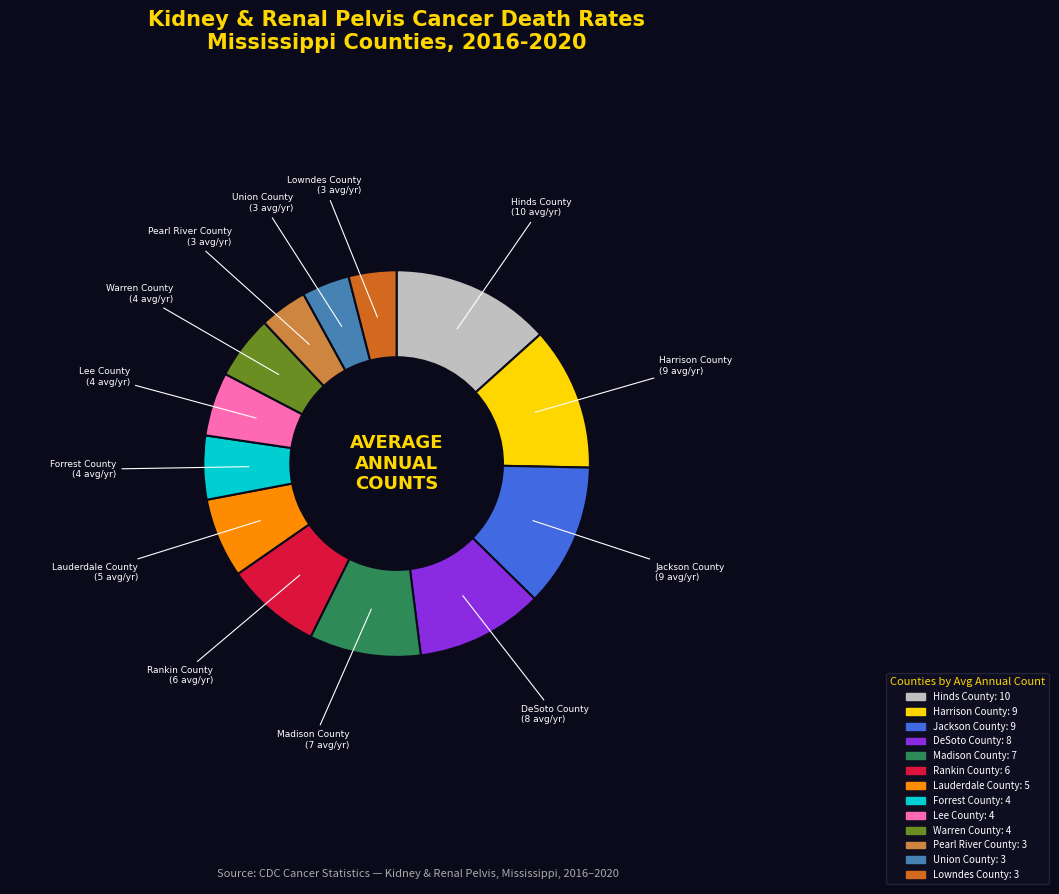

True or false: Forrest County accounts for 5% of the total.

True